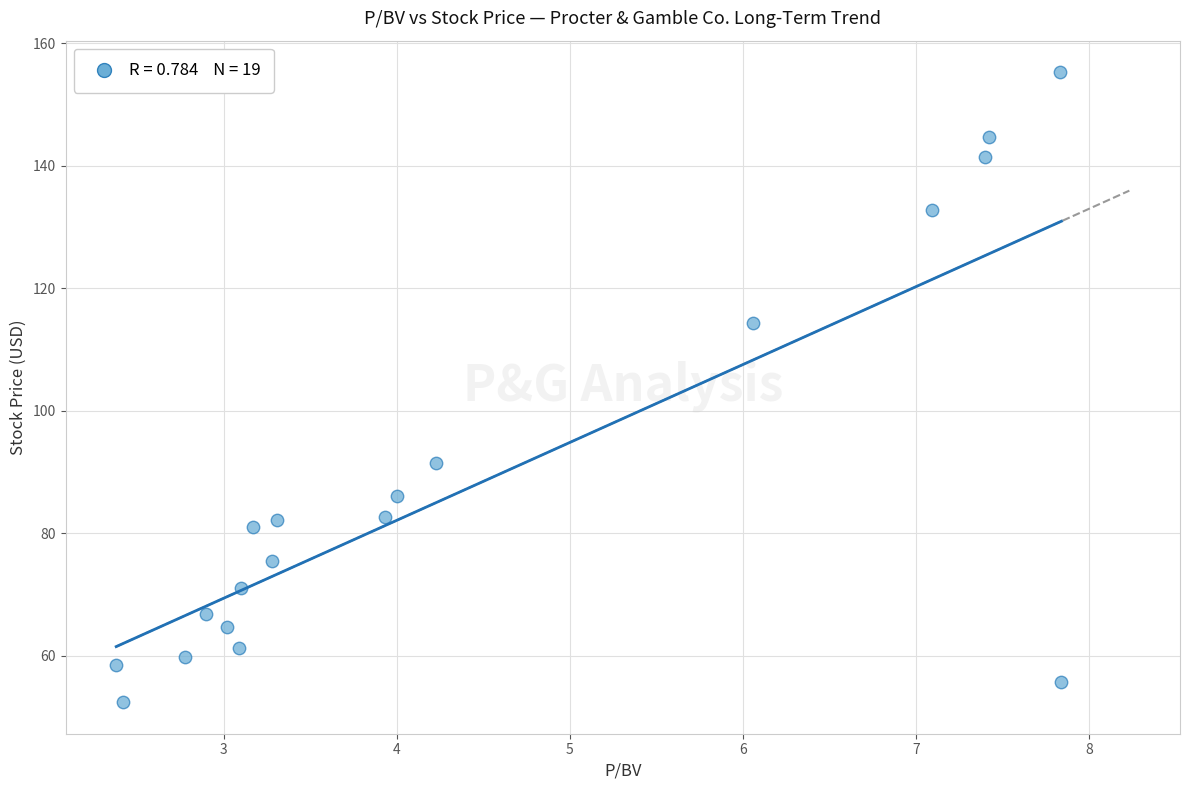

What is the range of X values (max minus min)?

5.5